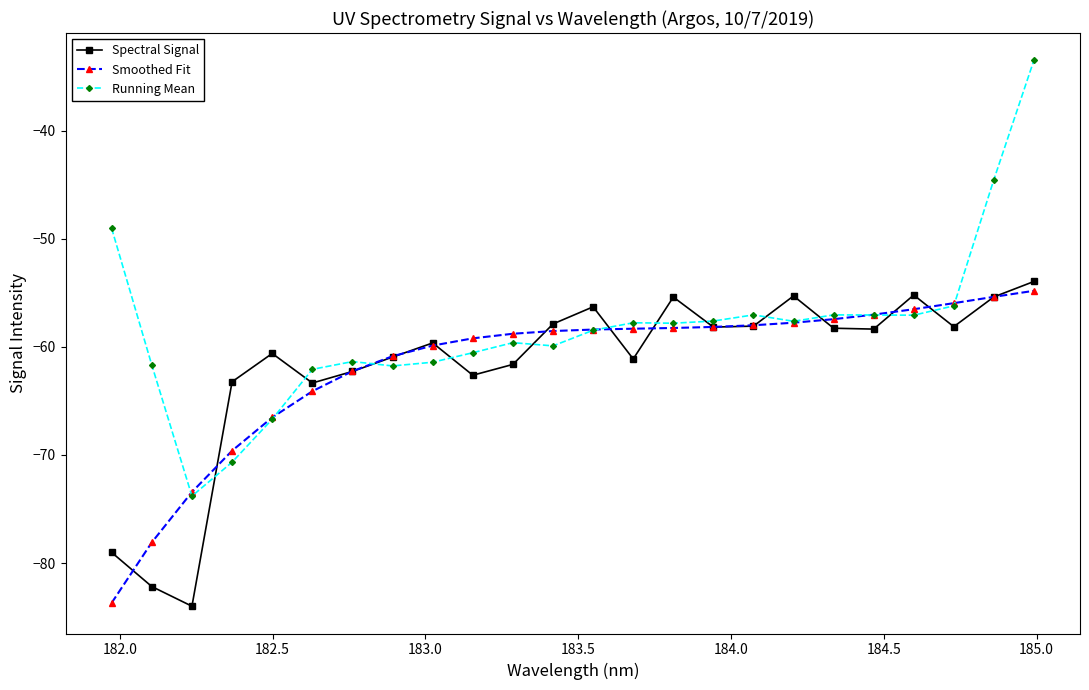

What is the maximum value shown in the chart?

-33.5